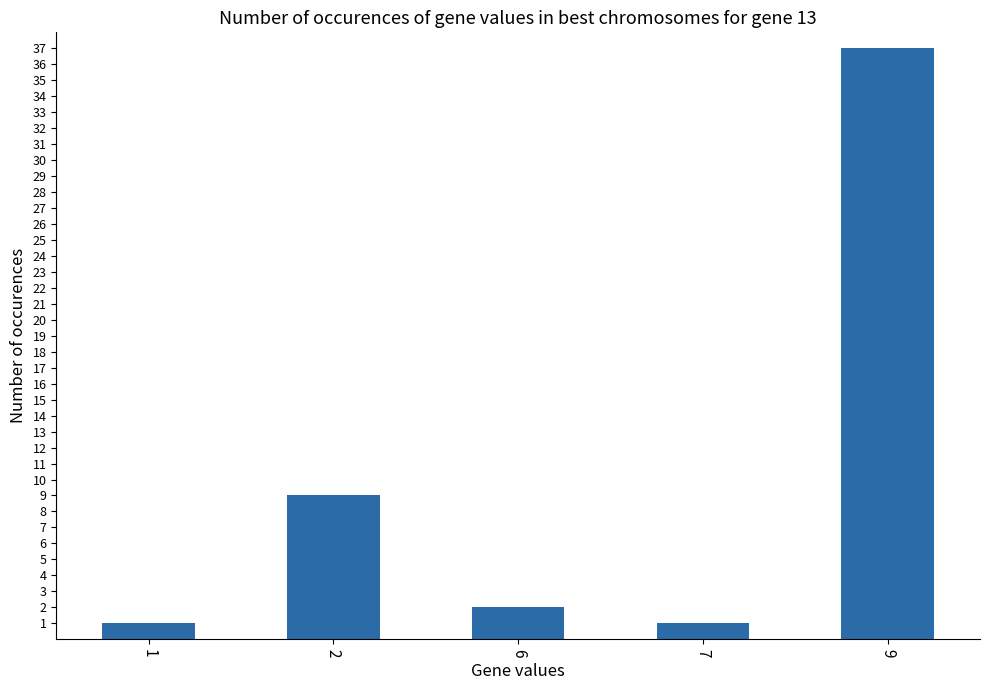

The value at 2 is 9. True or false?

True